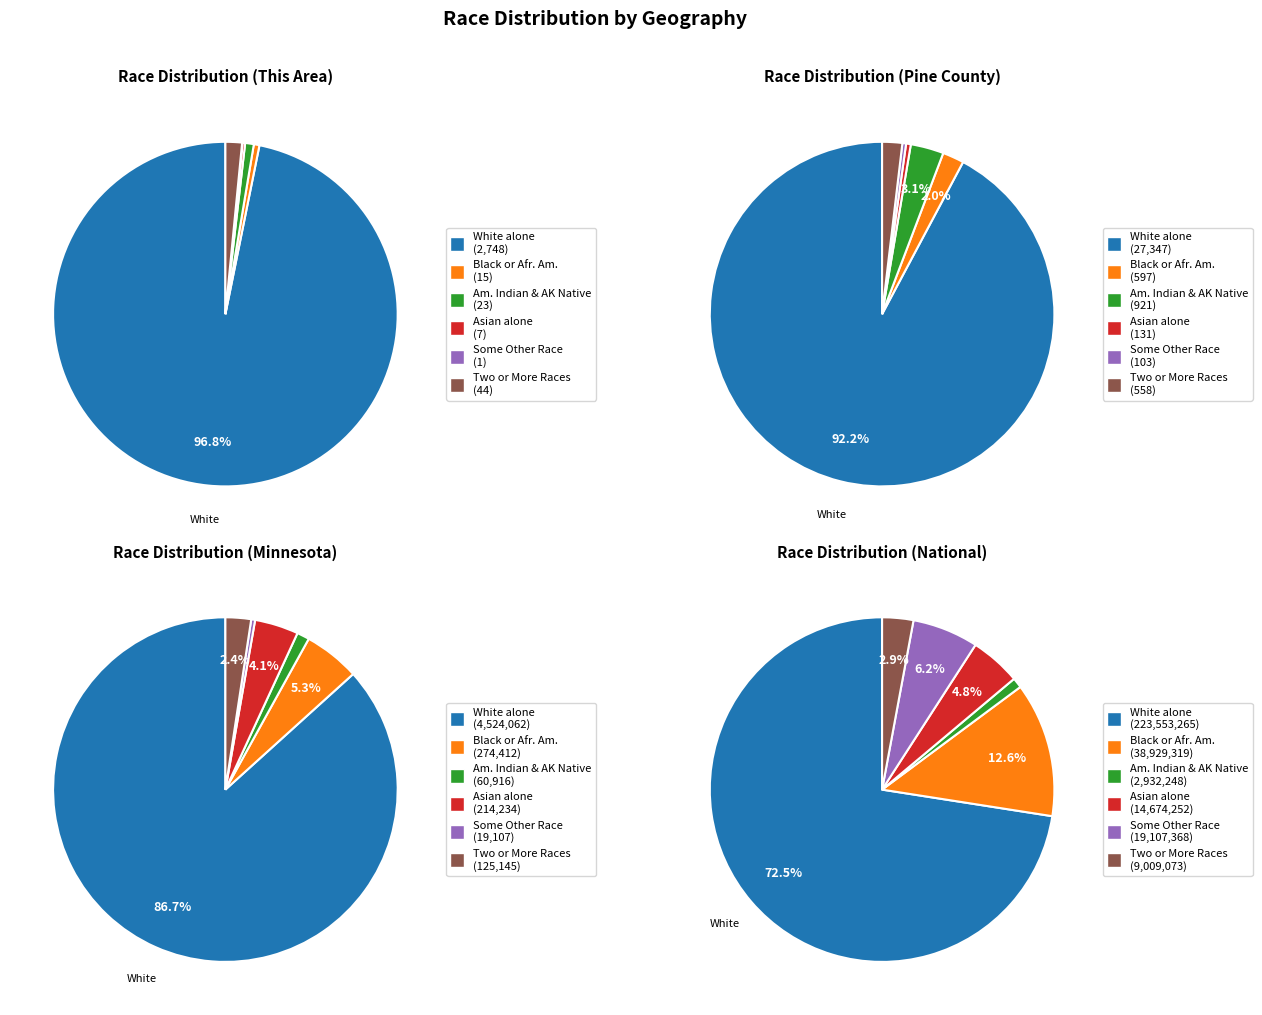

To the nearest percent, what is the combined percentage of Some Other Race alone and White alone?

97%